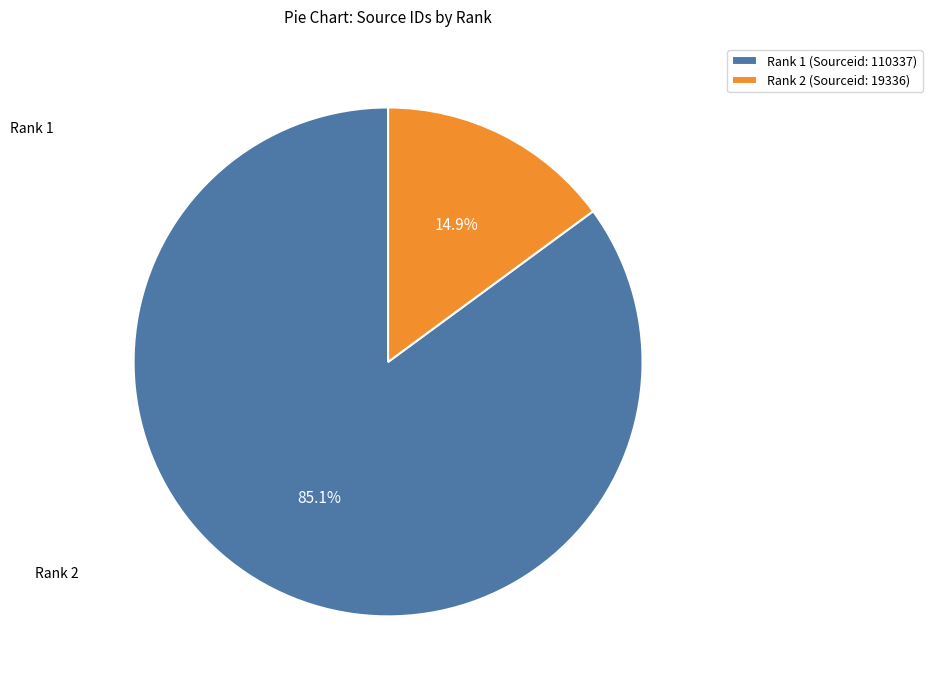

Count the number of slices in the pie.

2